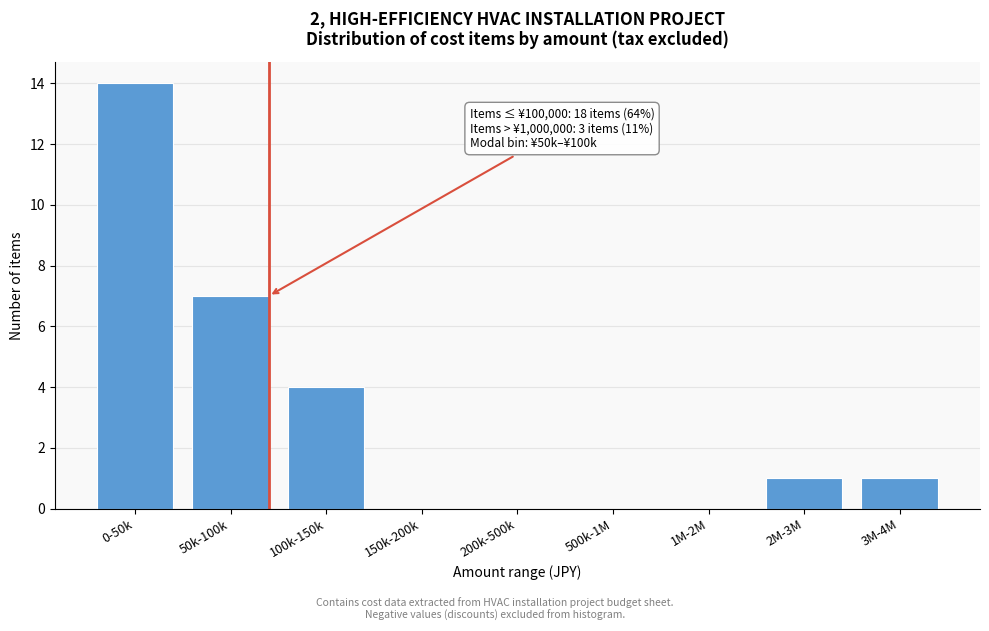

Reading left to right, transcribe all the data shown in this chart.

0-50k=14	50k-100k=7	100k-150k=4	150k-200k=0	200k-500k=0	500k-1M=0	1M-2M=0	2M-3M=1	3M-4M=1